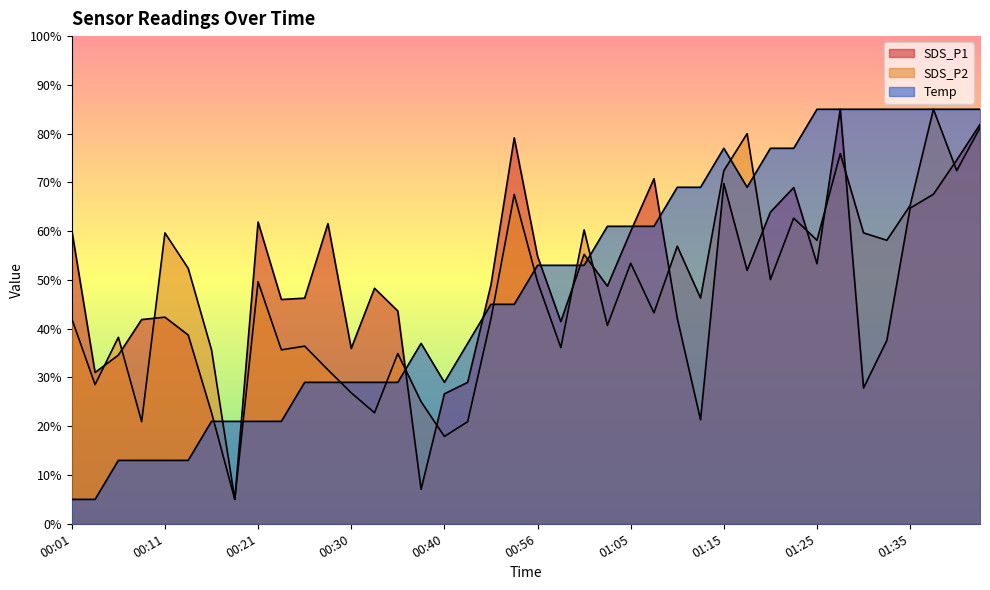

True or false: SDS_P2 has a value of 44.6 at 01:17.

False